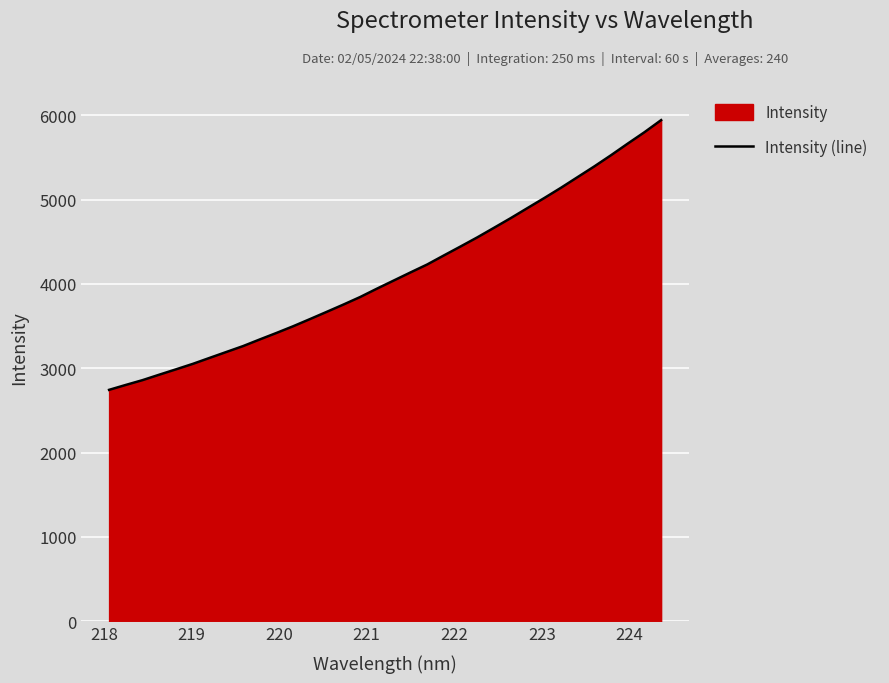

What is the difference between the maximum and minimum values?

3197.6